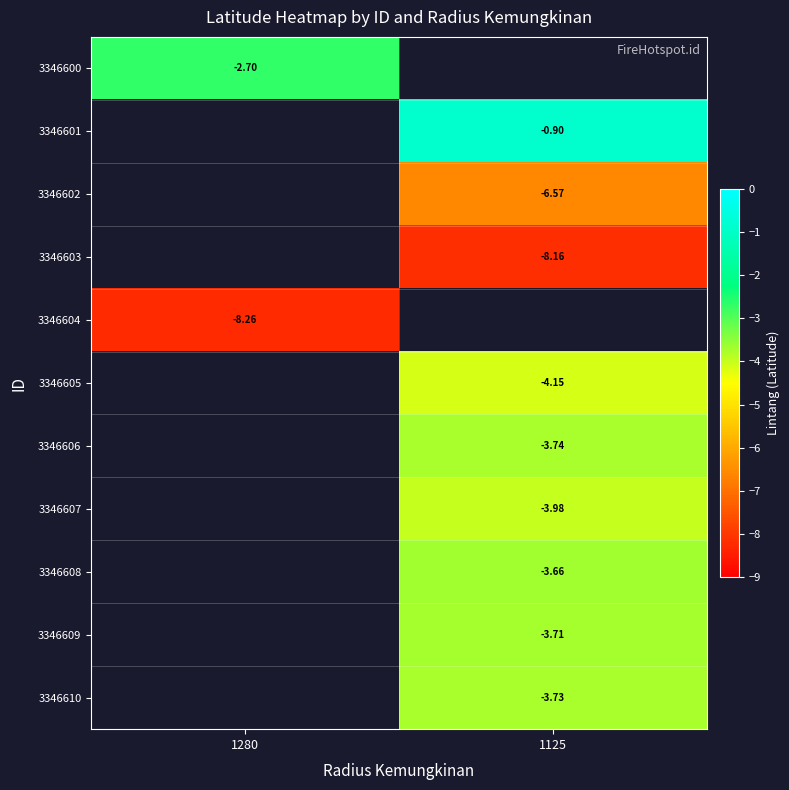

What is the greatest value displayed?

-0.9